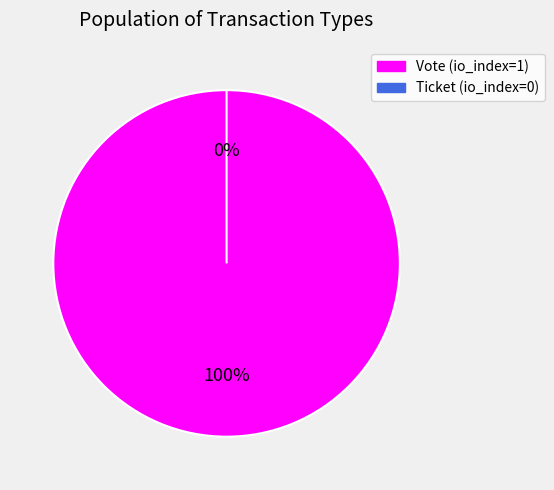

Is the sum of Ticket (io_index=0) and Vote (io_index=1) greater than half?

Yes